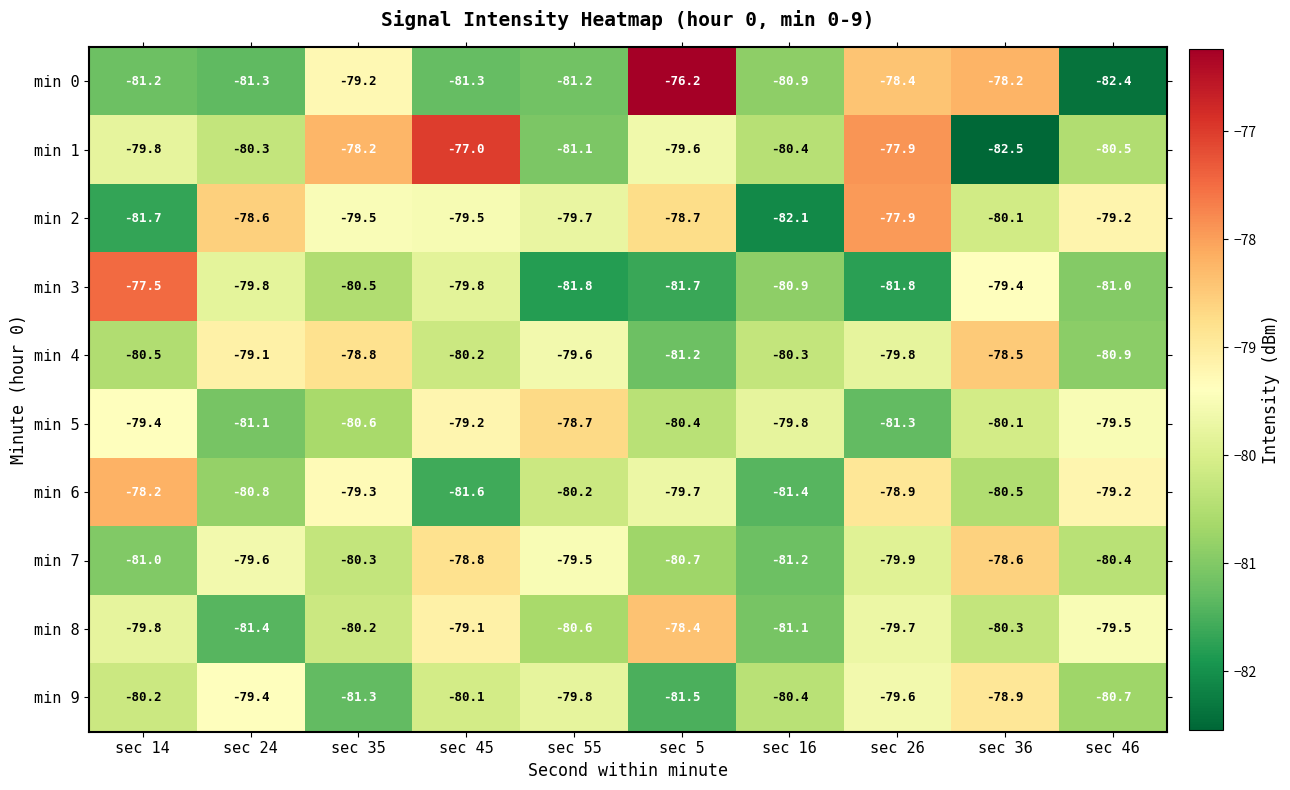

How many series are shown in this chart?

10